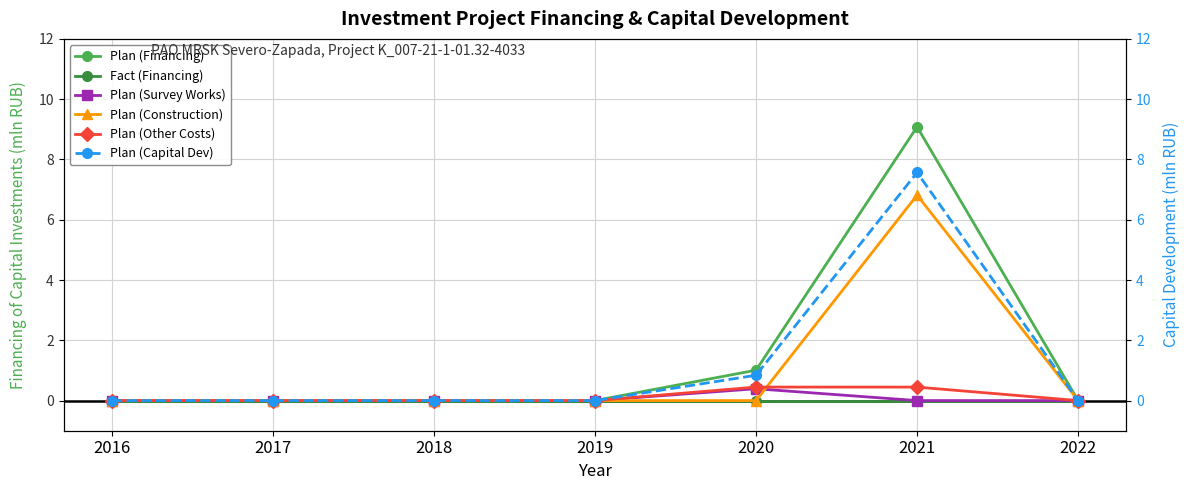

At which category is the sum across all series the highest?

2021